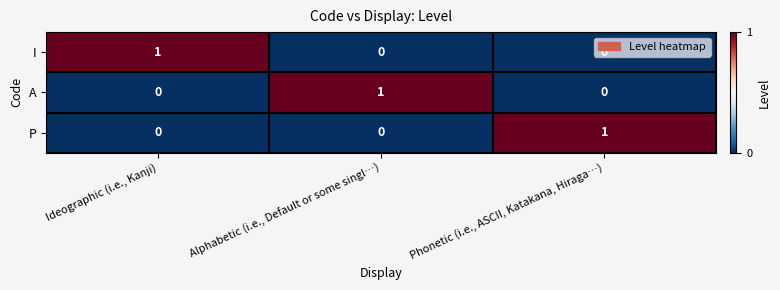

True or false: A has a value of 1 at Ideographic (i.e., Kanji).

False